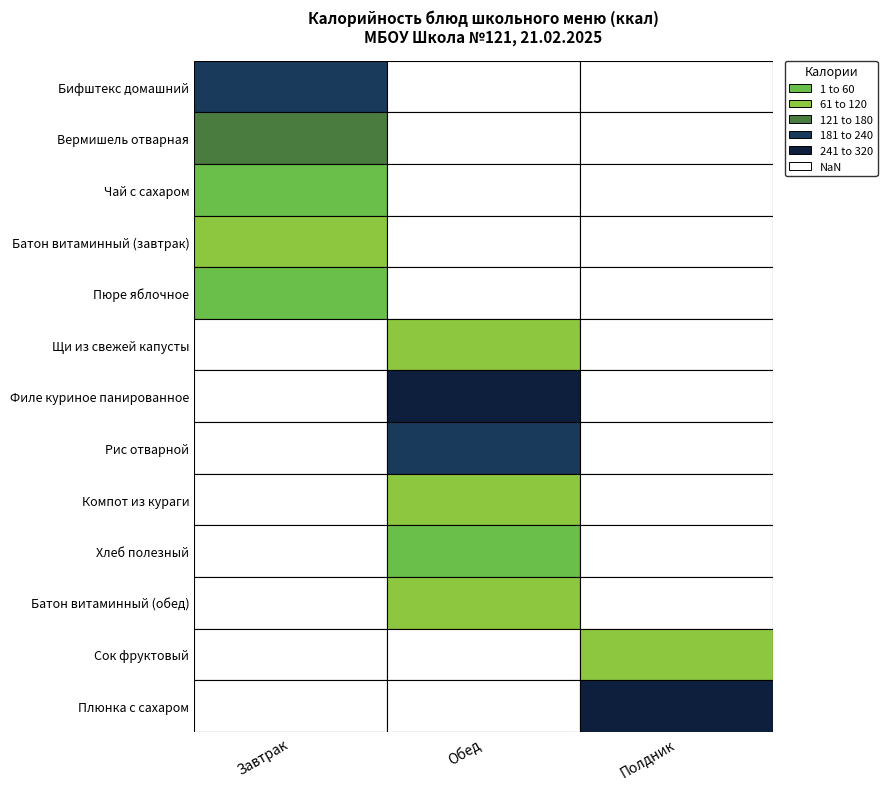

Is the value of Полдник at Пюре яблочное greater than the value of Обед at Бифштекс домашний?

No